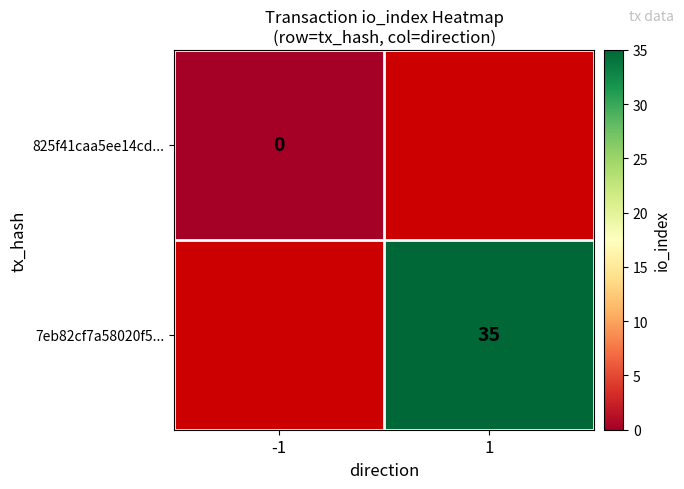

True or false: 7eb82cf7a58020f5... has a value of 35 at 1.

True